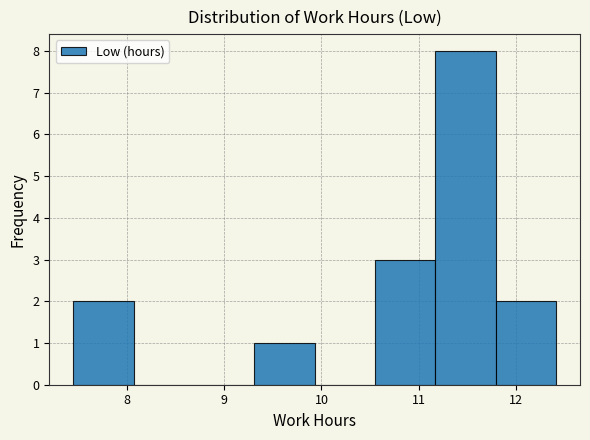

How tall is the bar that spans 7.45 to 8.07 on the x-axis? Neither the bar edges nor the heights are printed on the chart, so give them approximately, as read against the axes.

2